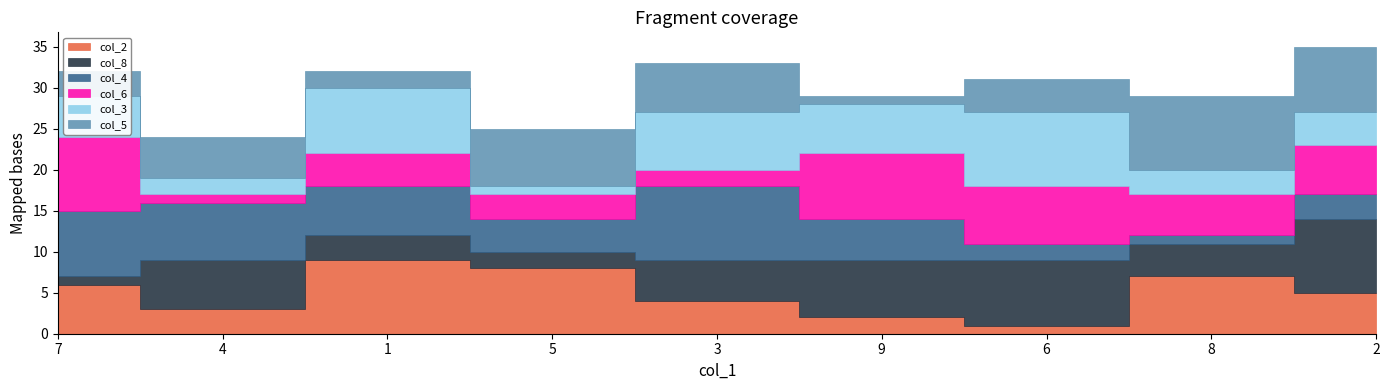

The col_8 series shows 3 at 5. True or false?

False